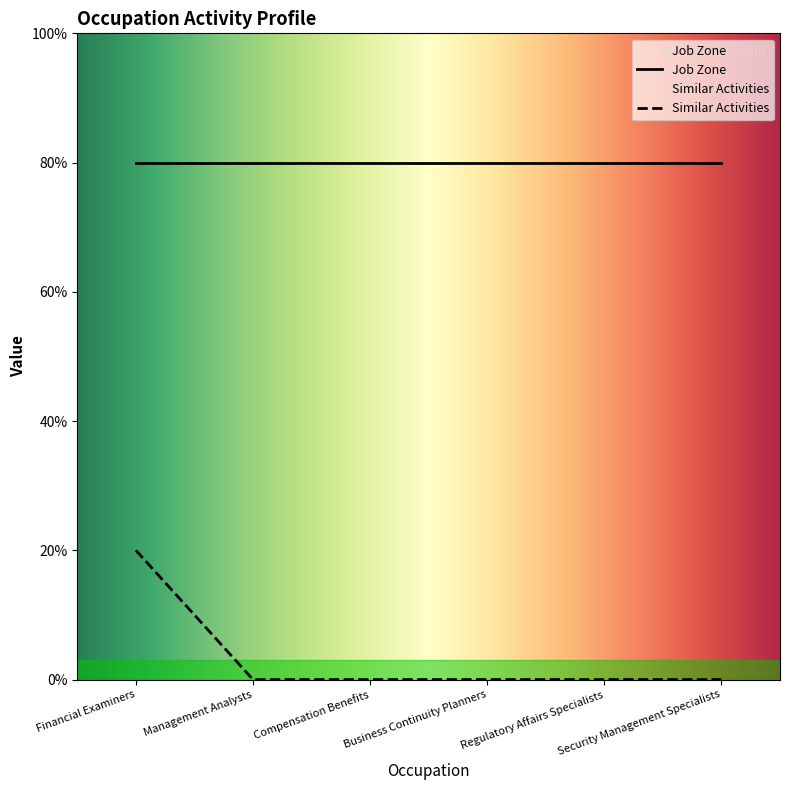

Which has a higher value, Business Continuity Planners or Regulatory Affairs Specialists?

Business Continuity Planners